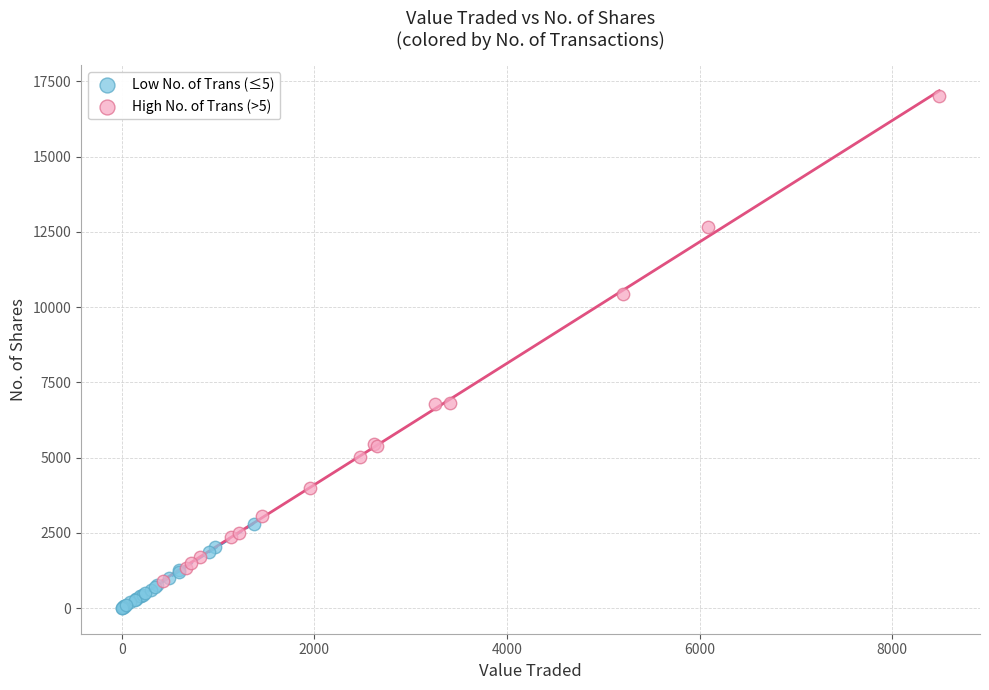

Which series contains the lowest Y value?

Low No. of Trans (≤5)